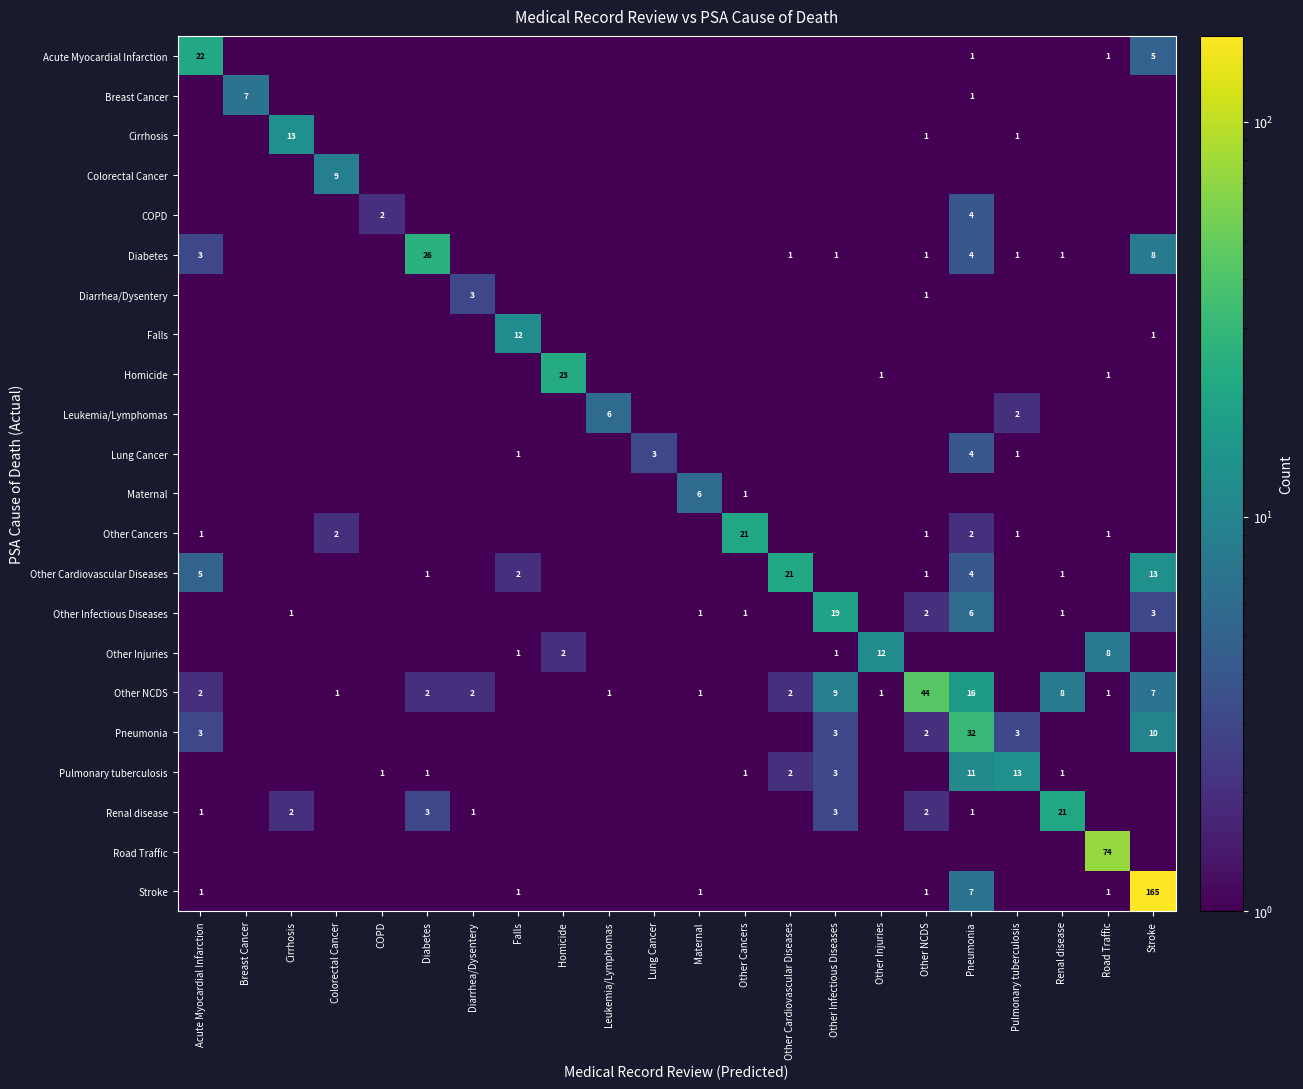

The value of Other Infectious Diseases at Other Infectious Diseases is 27.7. True or false?

False